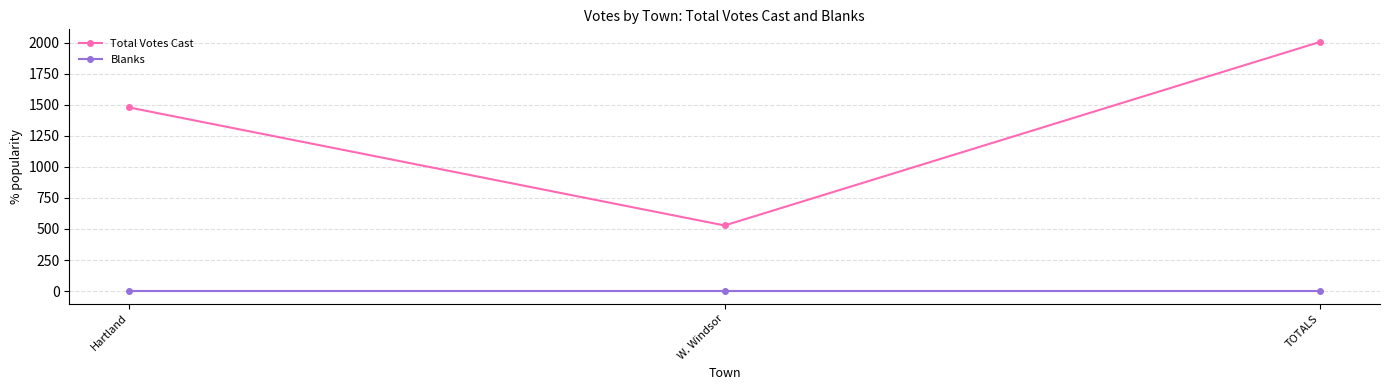

How many lines are shown in the chart?

2